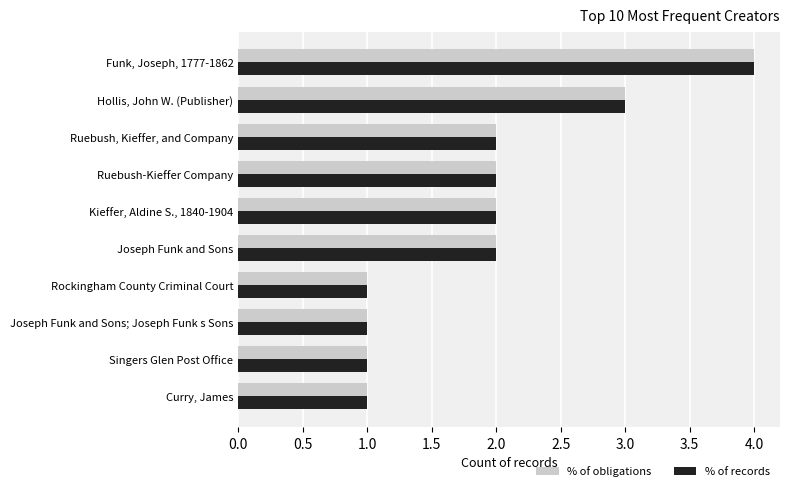

What is the sum of the % of obligations values at Ruebush, Kieffer, and Company and Hollis, John W. (Publisher)?

5